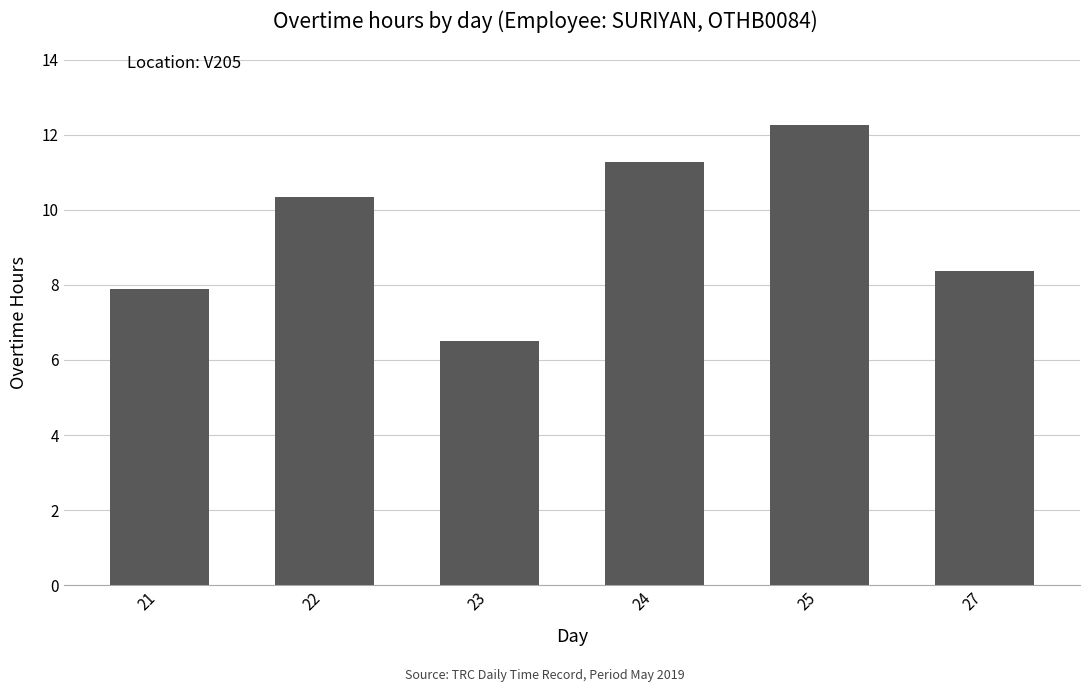

What is the ratio of the value at 21 to the value at 22?

0.8